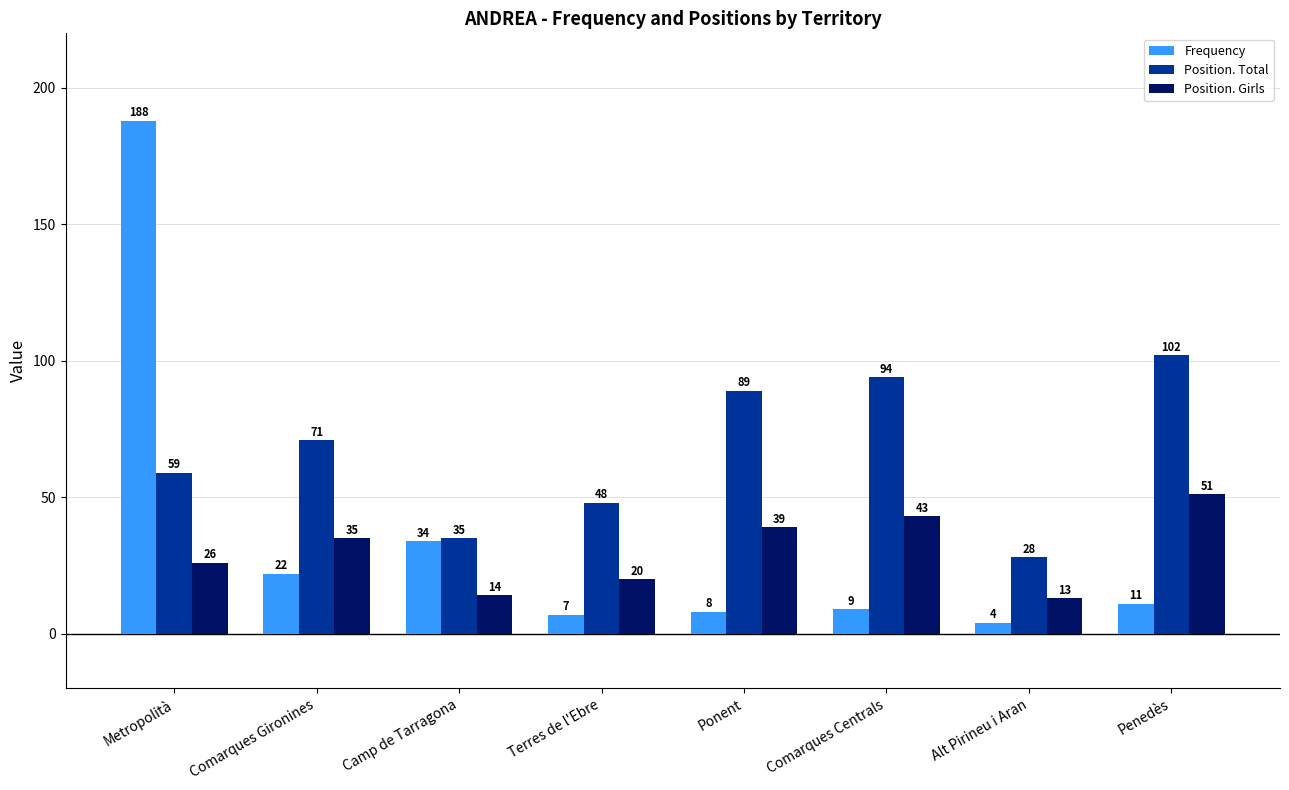

How many data points in Frequency are less than 11?

4